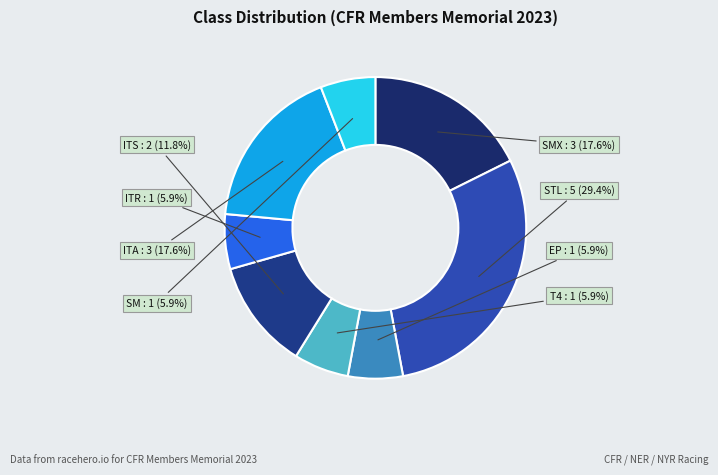

Is it true that ITR is 6% of the pie?

True